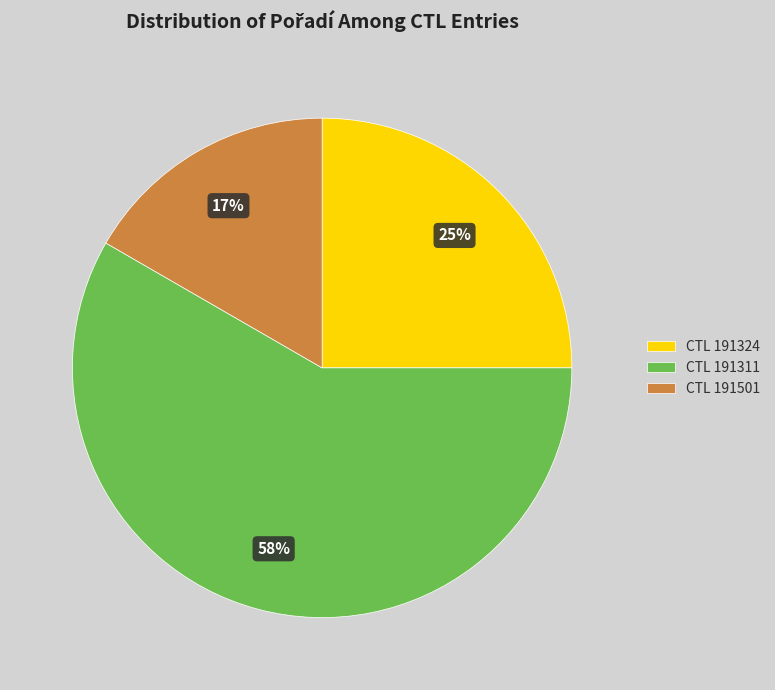

What is the ratio of the value at CTL 191324 to the value at CTL 191501?

1.5